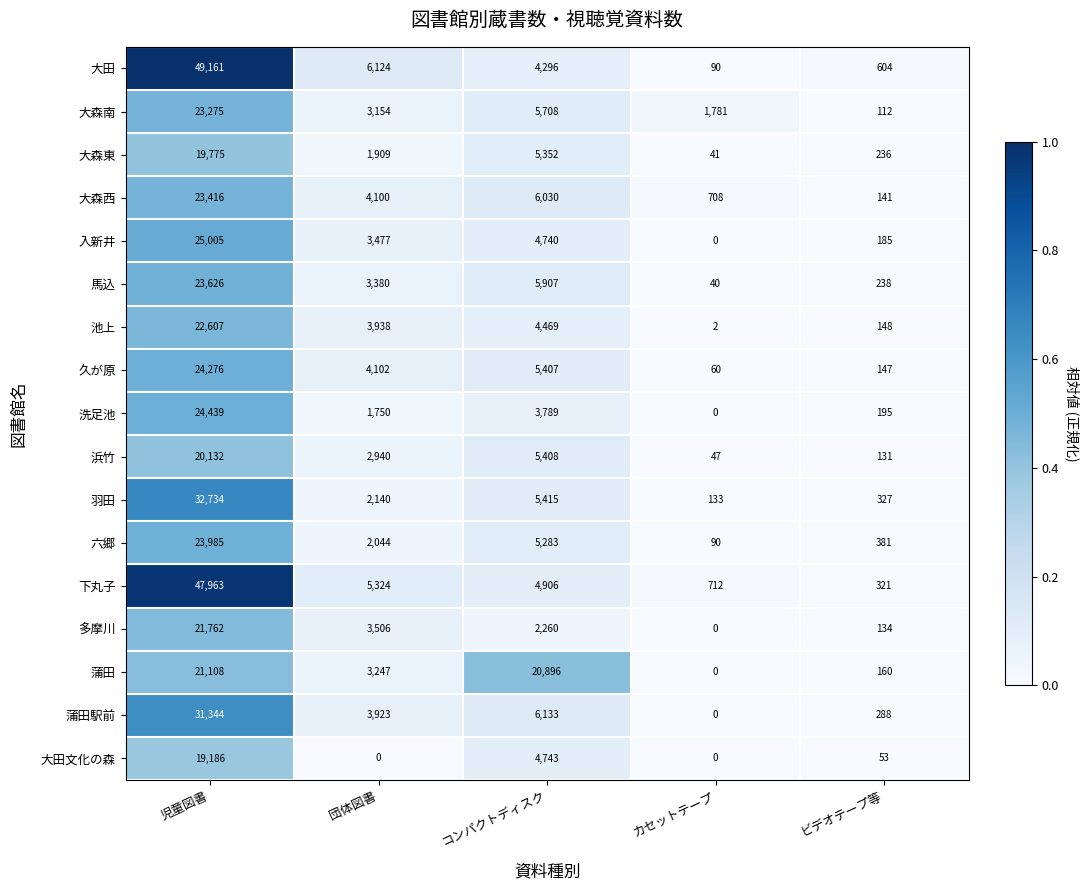

At which label does 六郷 first exceed 2044?

児童図書